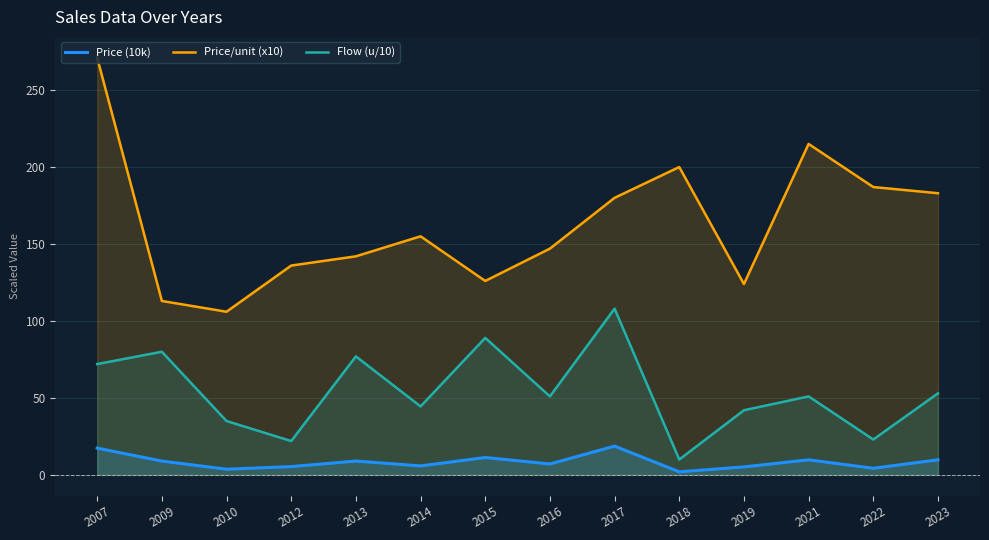

Rank the series at 2016 from lowest to highest value.

Price (10k), Flow (u/10), Price/unit (x10)